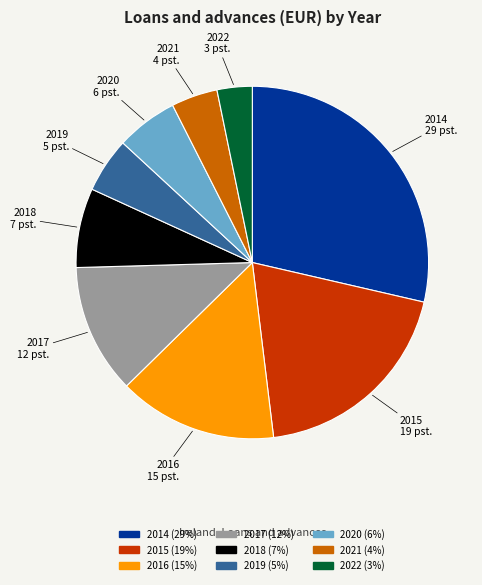

Rank the categories by value from lowest to highest.

2022, 2021, 2019, 2020, 2018, 2017, 2016, 2015, 2014